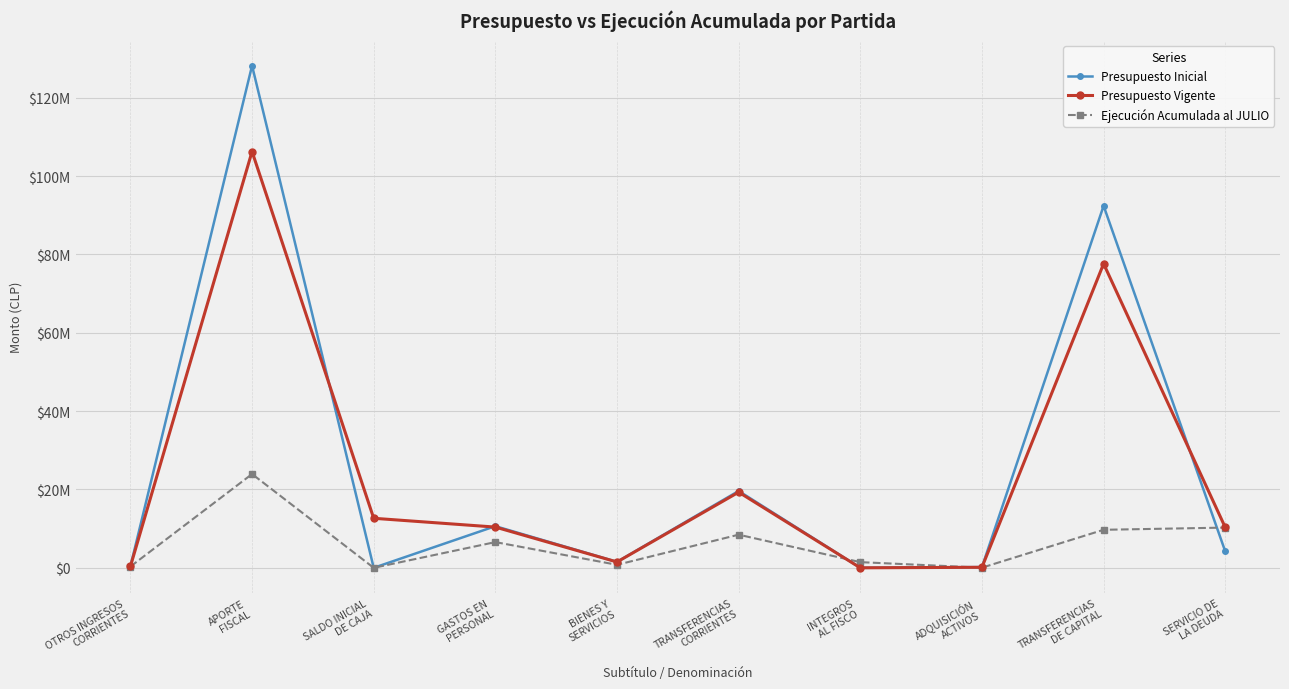

What is the approximate value of Ejecución Acumulada al JULIO at SERVICIO DE
LA DEUDA?

10269571